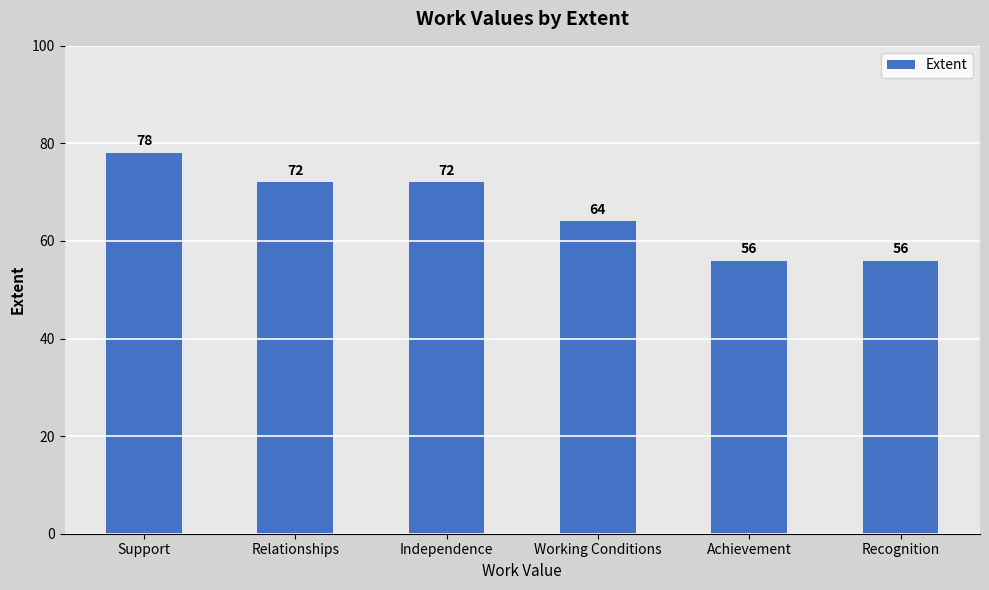

What position from the right is Working Conditions?

3